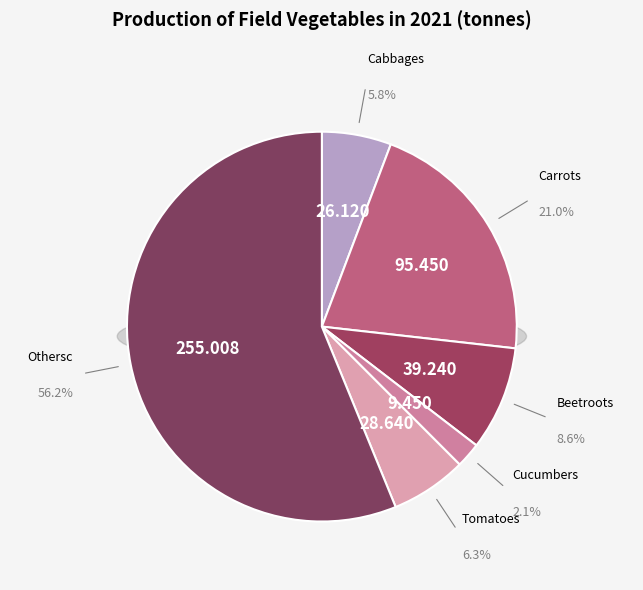

Combined, do Cucumbers and Cabbages account for over 50%?

No